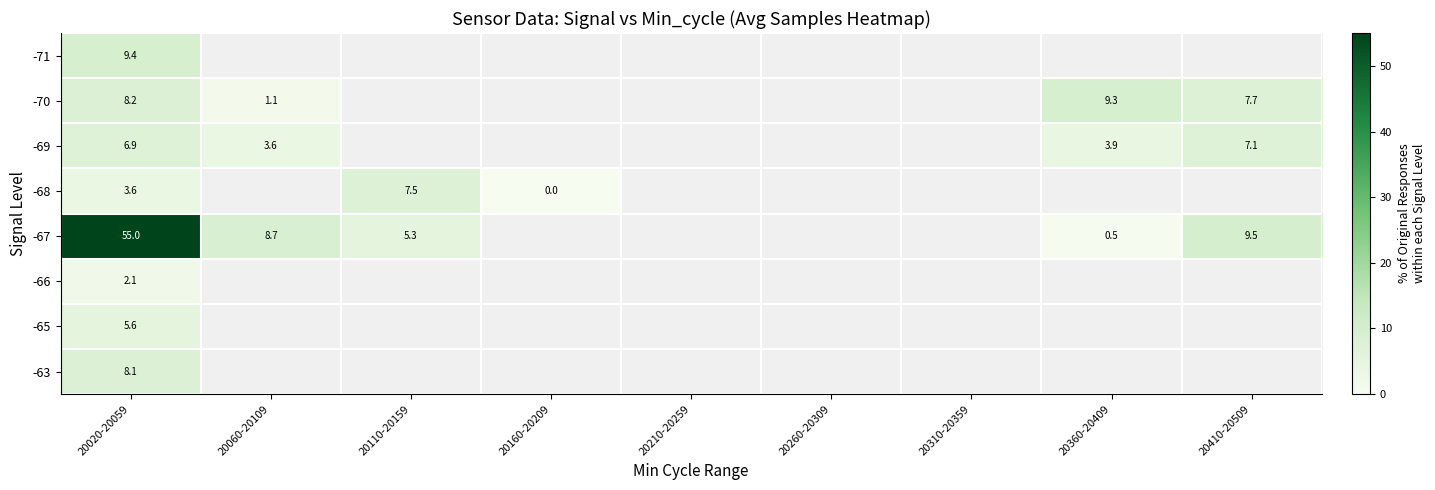

How many values in -63 are above zero?

1